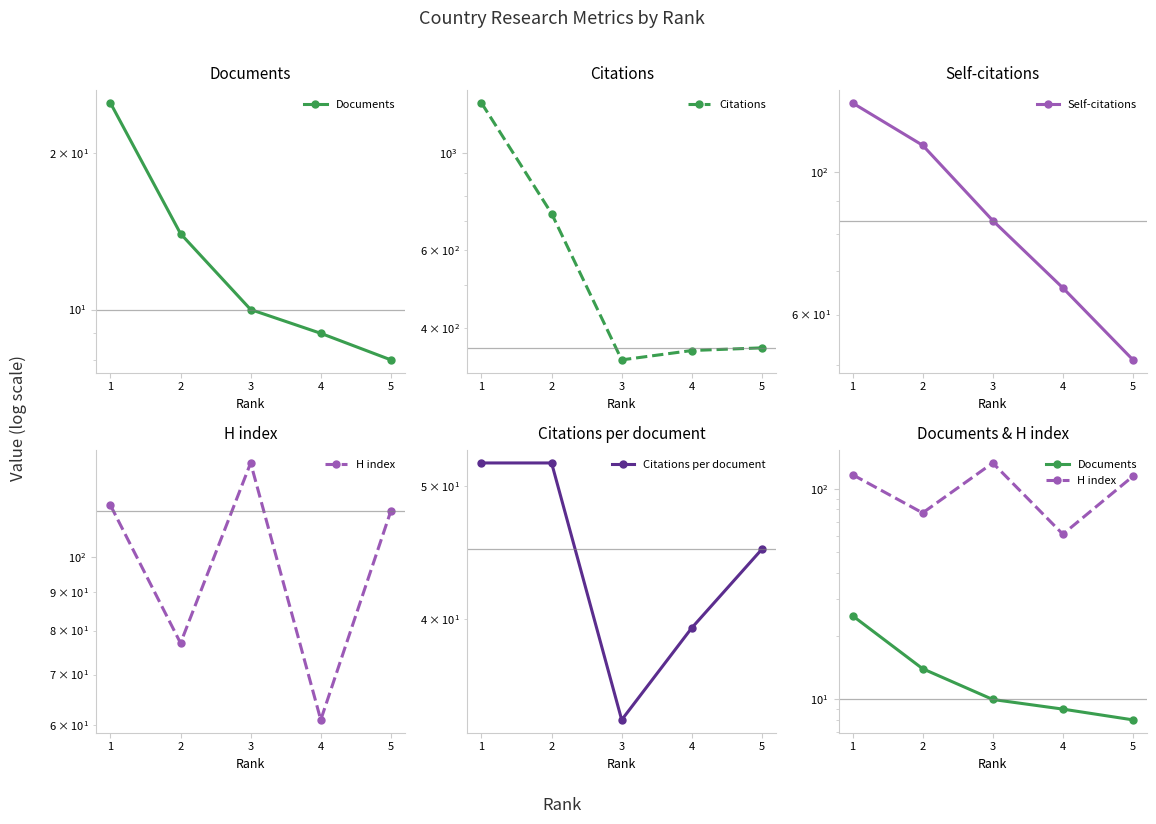

How many values in the Self-citations series exceed 84?

2